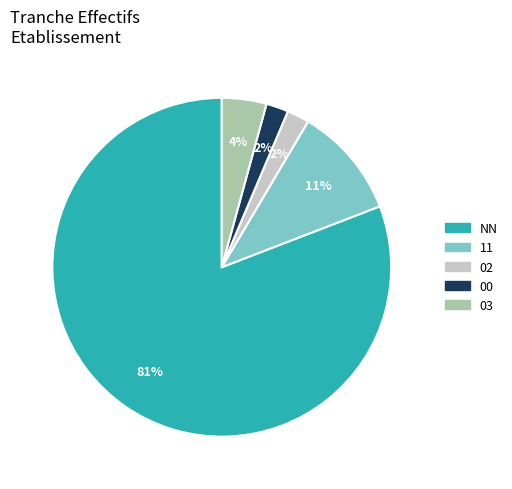

Is there any slice that represents more than half of the pie?

Yes